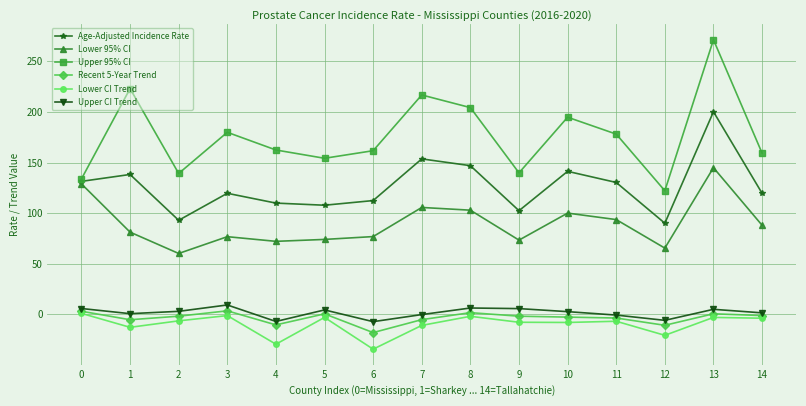

In Upper CI Trend, how many points are lower than both neighbors (excluding endpoints)?

4